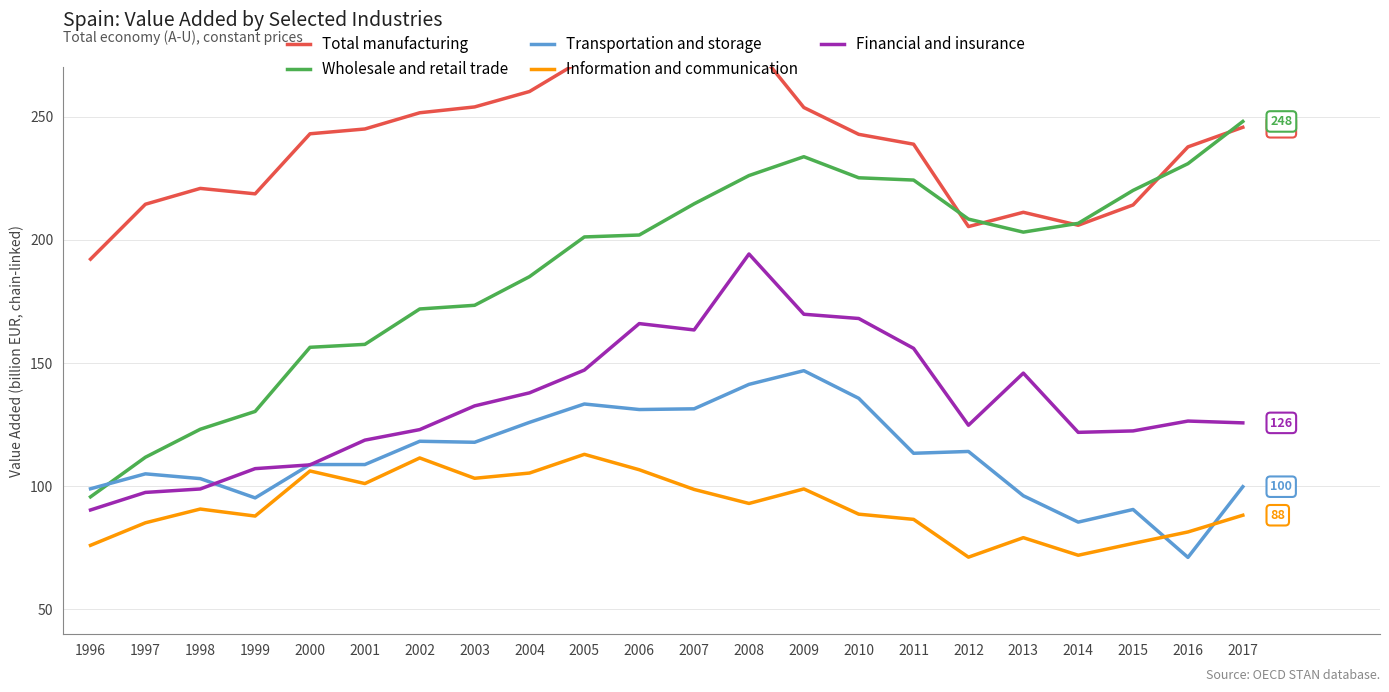

True or false: Transportation and storage and Total manufacturing cross at least once.

False